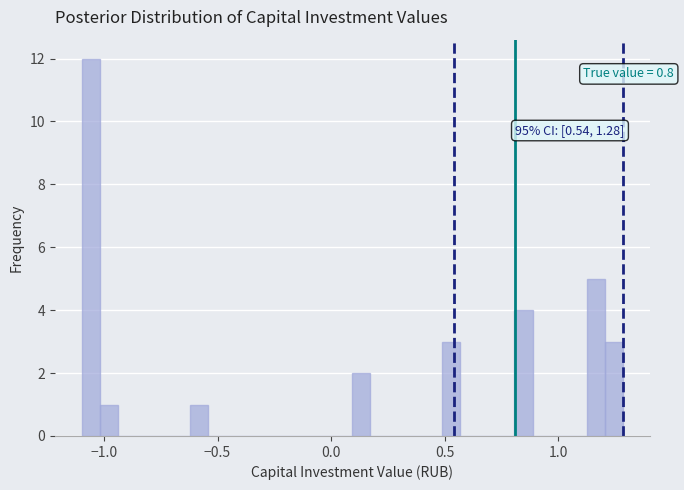

Read against the x-axis, roughly where is the centre of the tallest bar?

-1.05